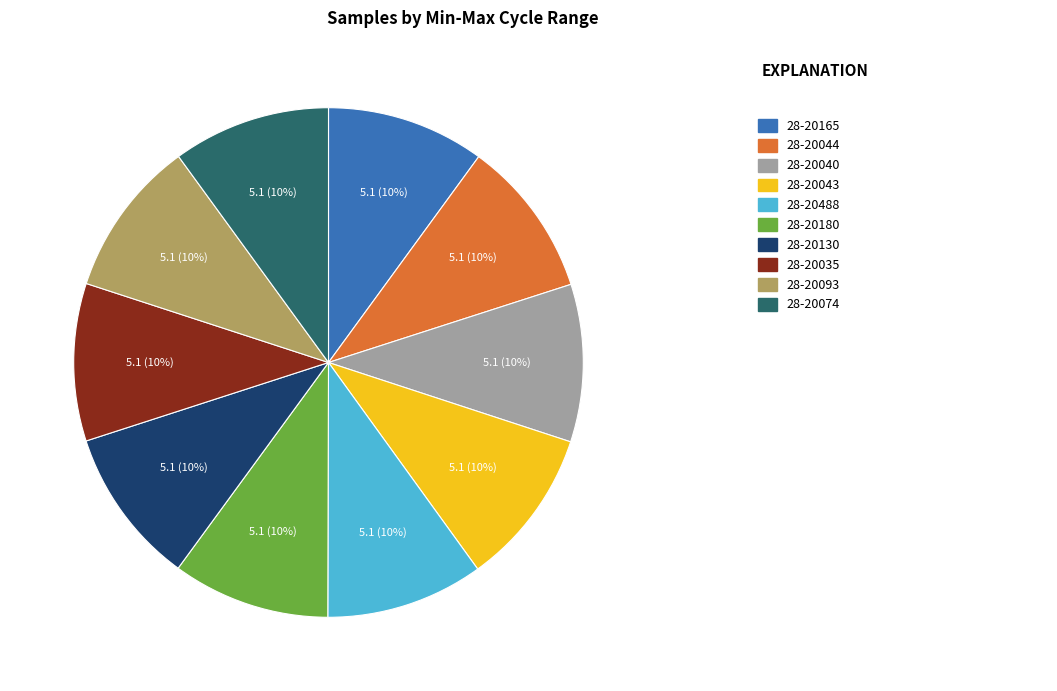

Does any single category account for the majority?

No